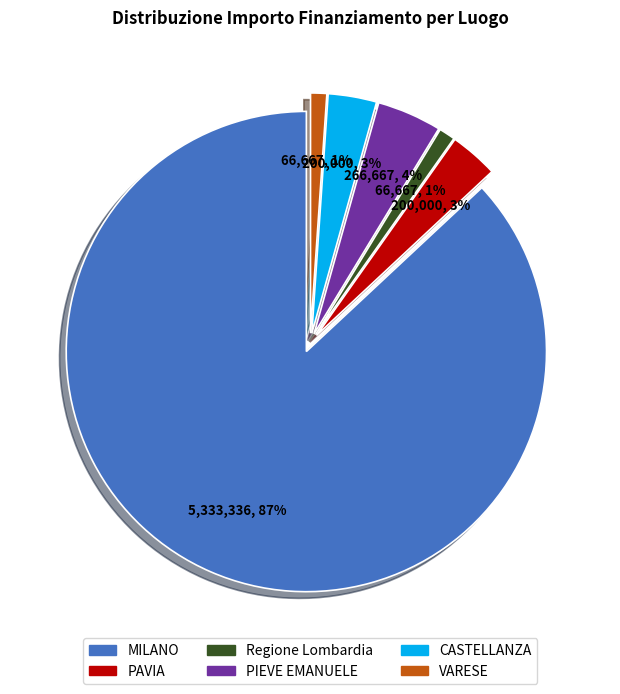

To the nearest percent, what is the combined percentage of VARESE and Regione Lombardia?

2%